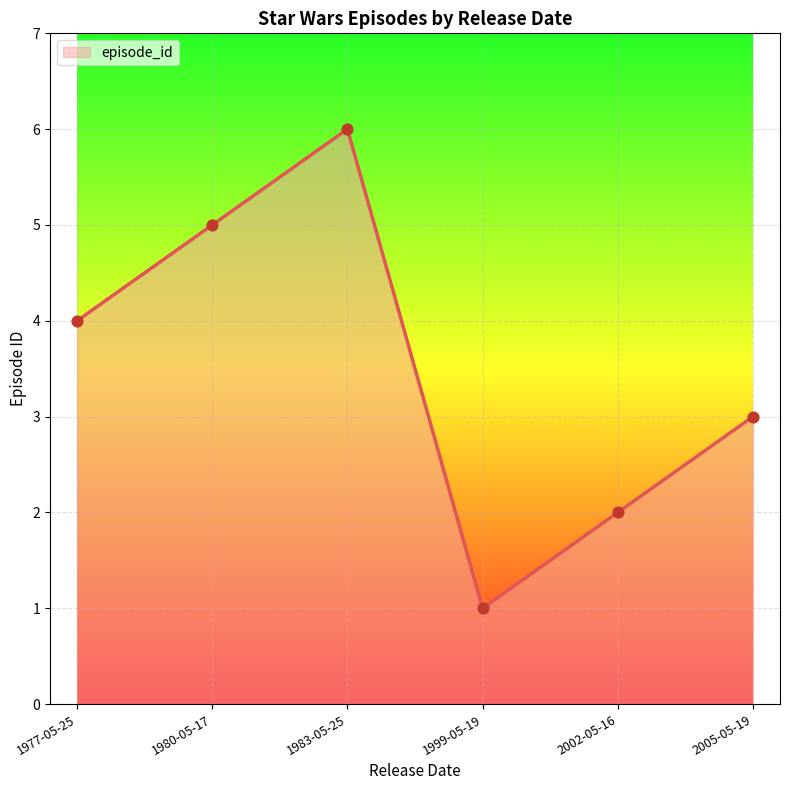

Which has a higher value, 1977-05-25 or 2005-05-19?

1977-05-25